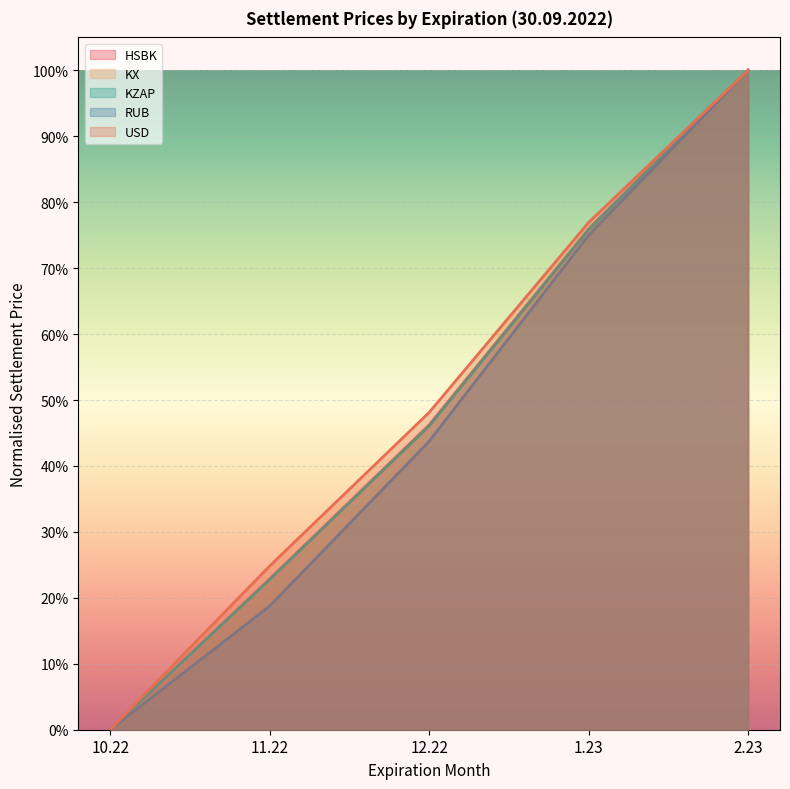

What are all the series names shown in the legend?

HSBK, KX, KZAP, RUB, USD